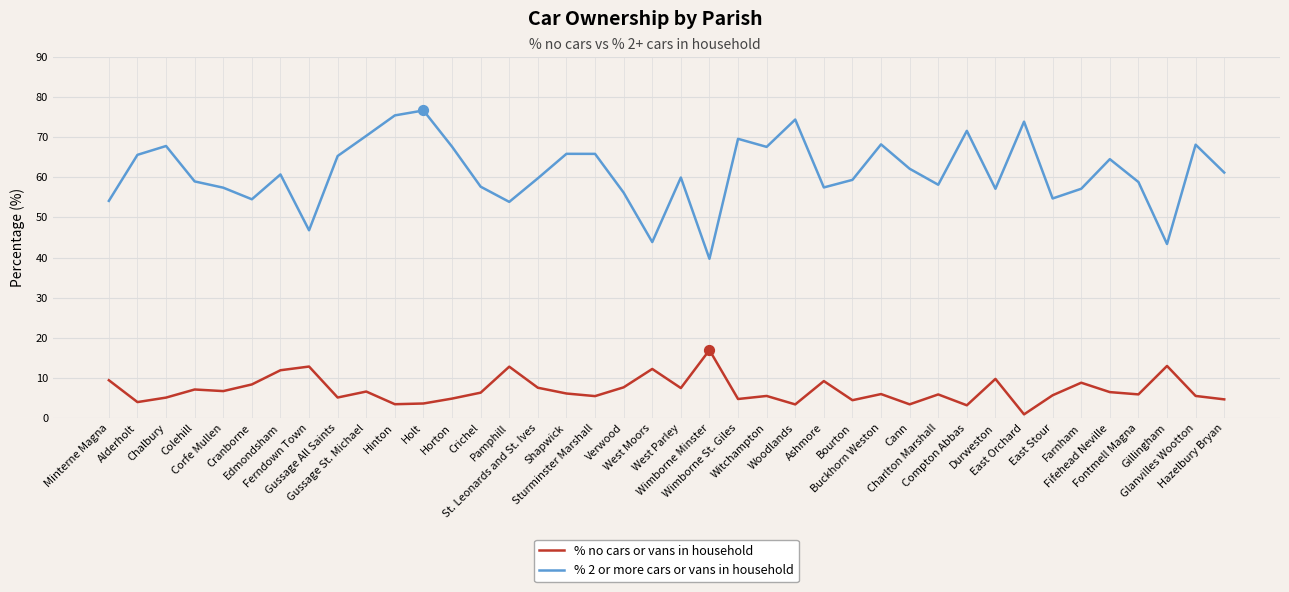

Which series has the largest total across all categories?

% 2 or more cars or vans in household